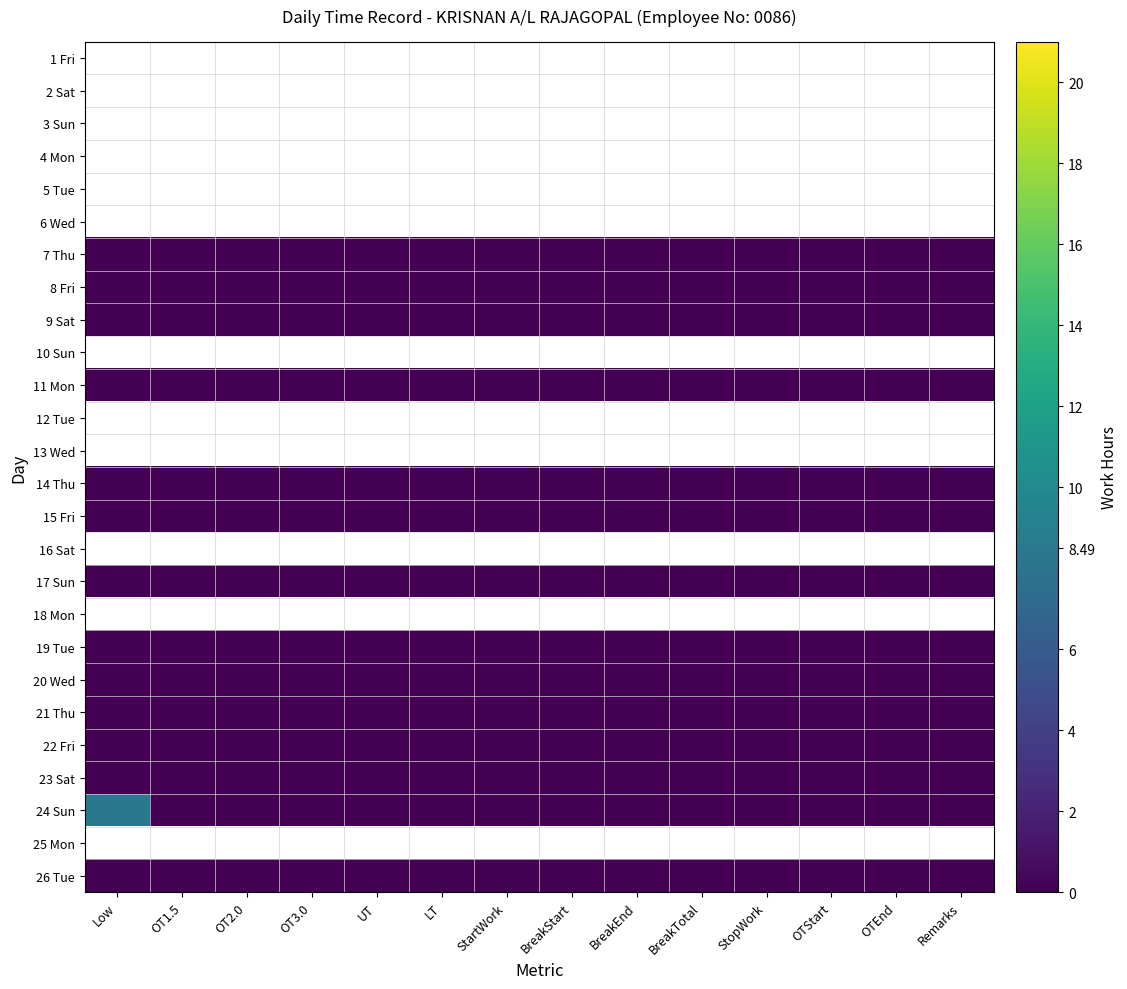

Between Low and OTStart, which series saw the biggest shift?

24 Sun